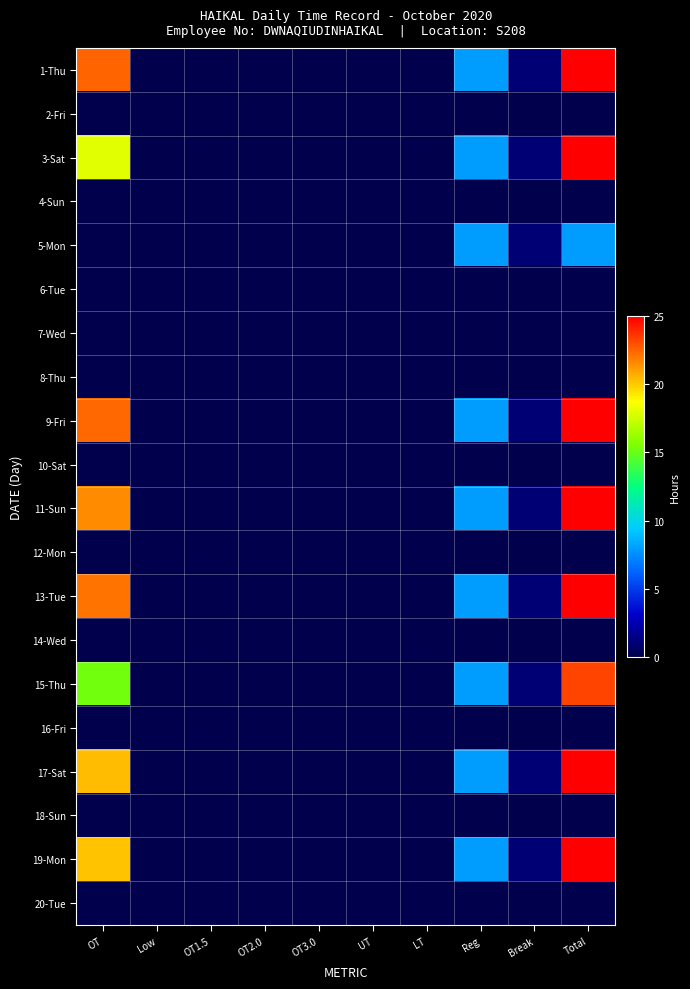

Between Low and LT, which is larger?

Low